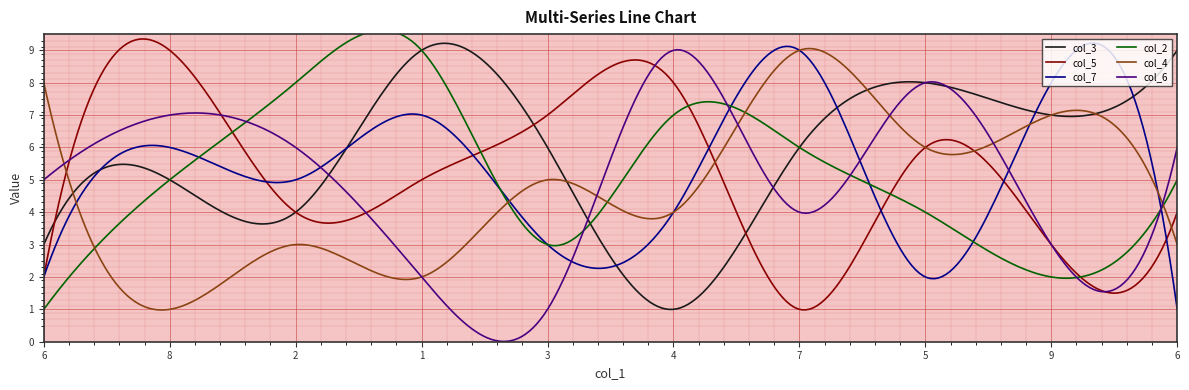

Which label corresponds to the largest value in the chart?

1